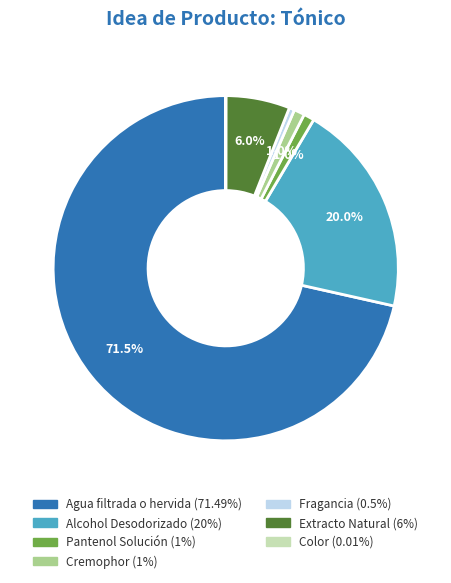

Combined, do Pantenol Solución and Alcohol Desodorizado account for over 50%?

No